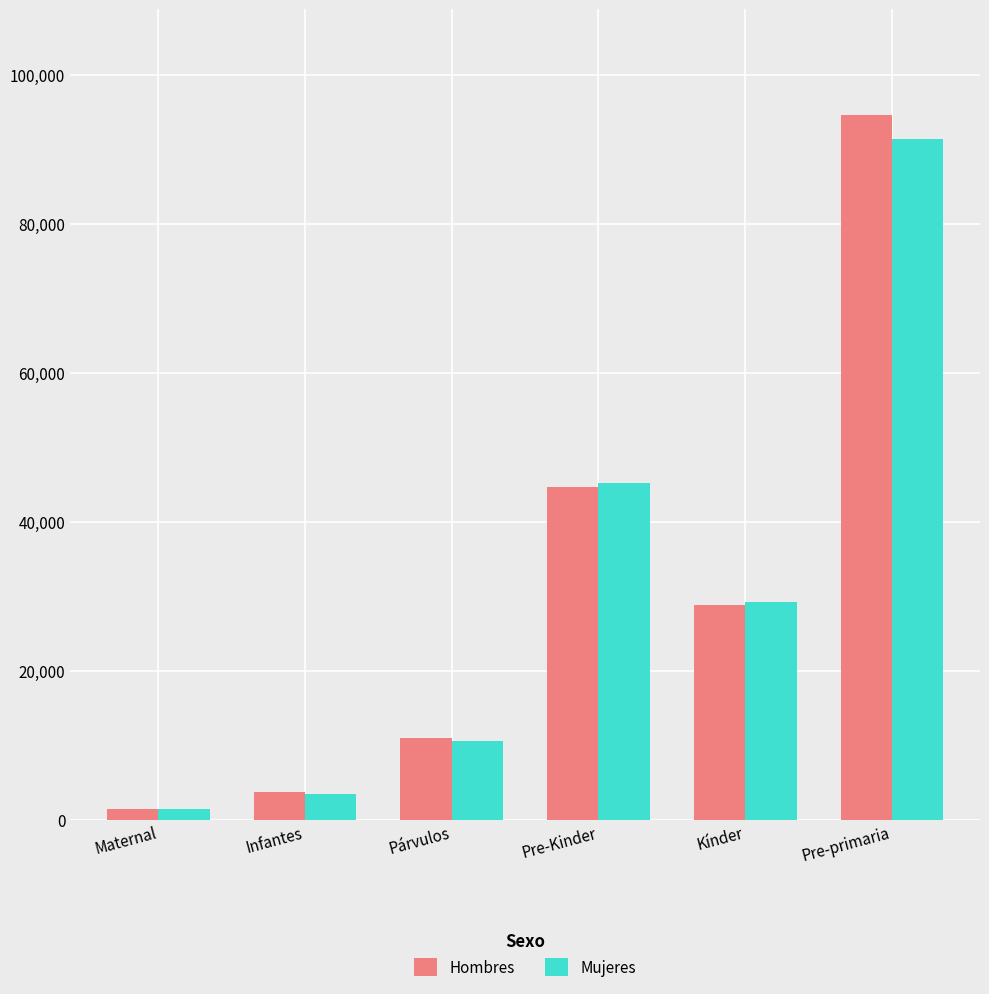

Rank the categories by Hombres value from highest to lowest.

Pre-primaria, Pre-Kinder, Kínder, Párvulos, Infantes, Maternal